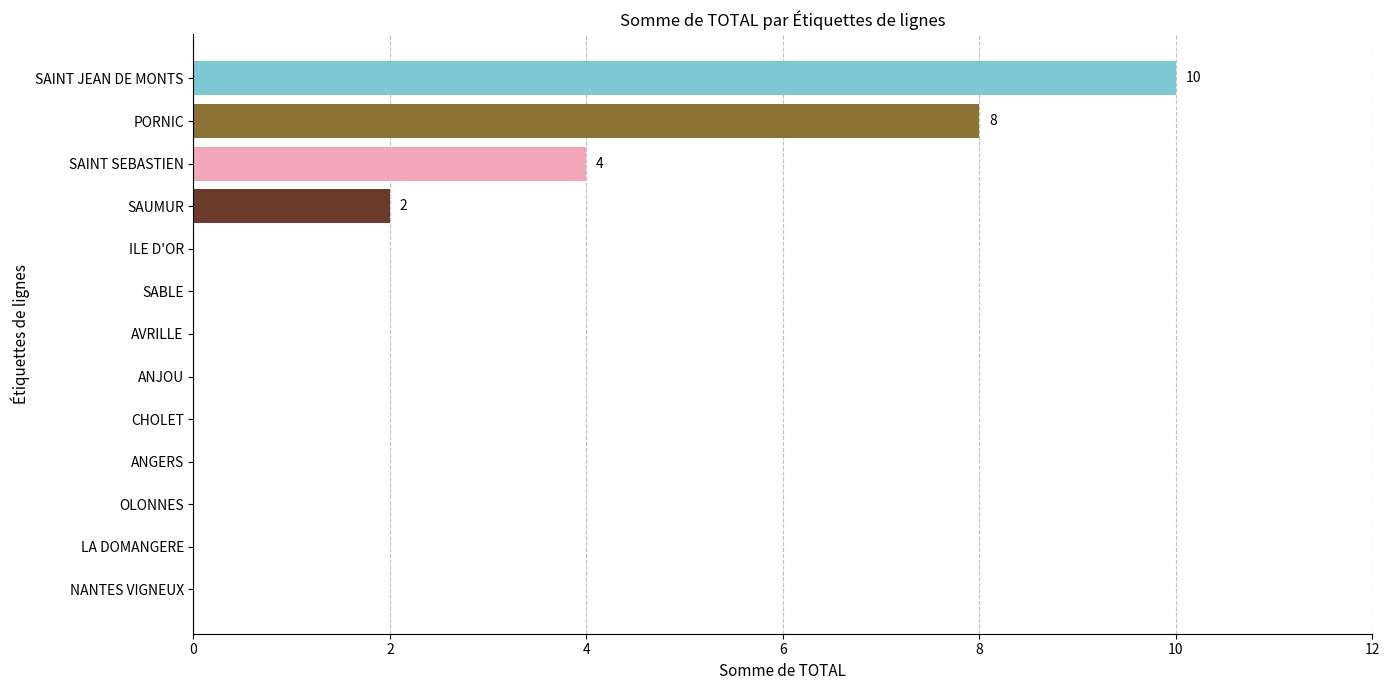

The value at ANGERS is 0. True or false?

True